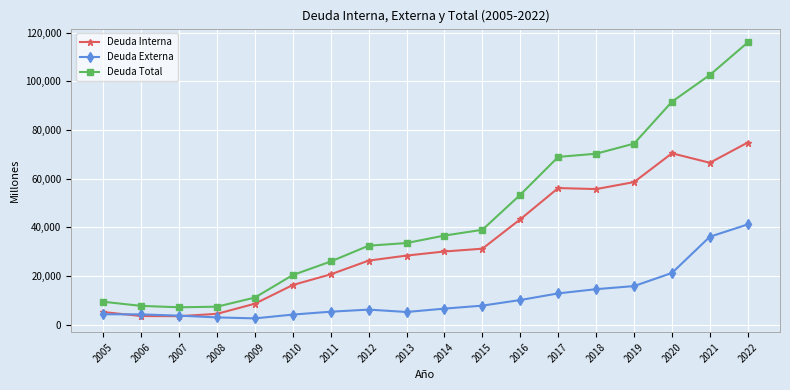

Rank the series by their average value, from highest to lowest.

Deuda Total, Deuda Interna, Deuda Externa